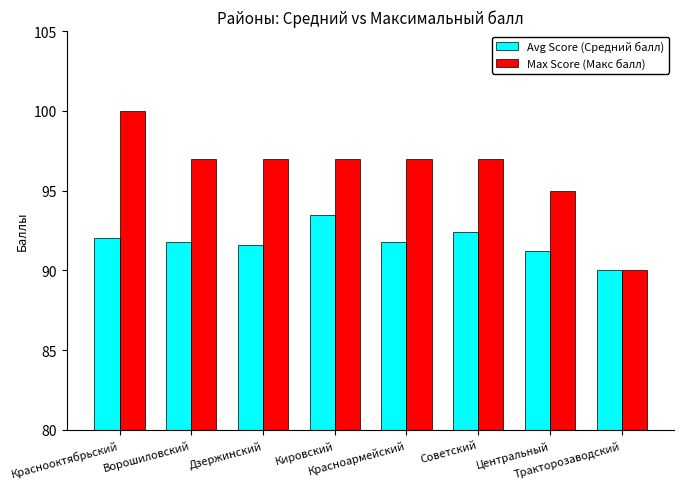

Reading left to right, list all the values displayed in this chart.

Avg Score (Средний балл): 92.0	91.8	91.6	93.5	91.8	92.4	91.2	90.0
Max Score (Макс балл): 100.0	97.0	97.0	97.0	97.0	97.0	95.0	90.0